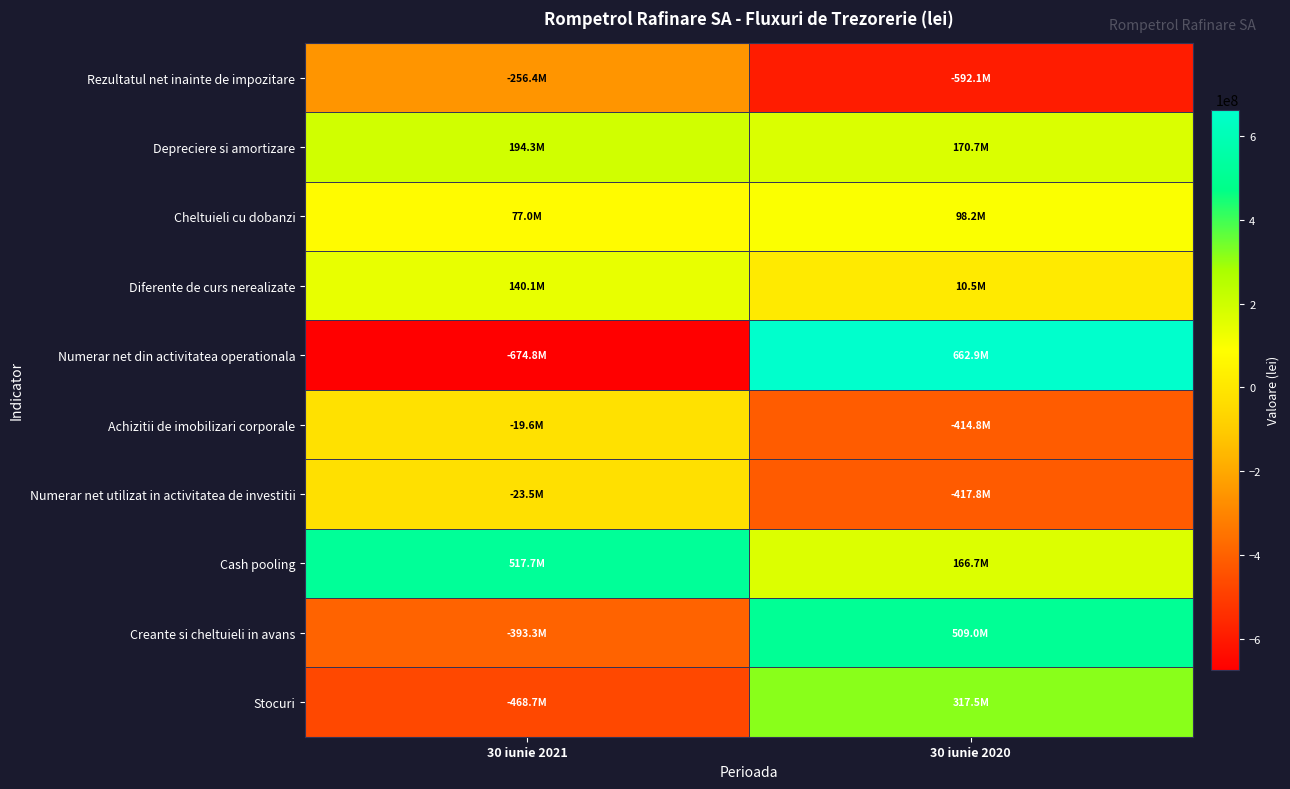

What is the total value across all series at 30 iunie 2020?

510779294